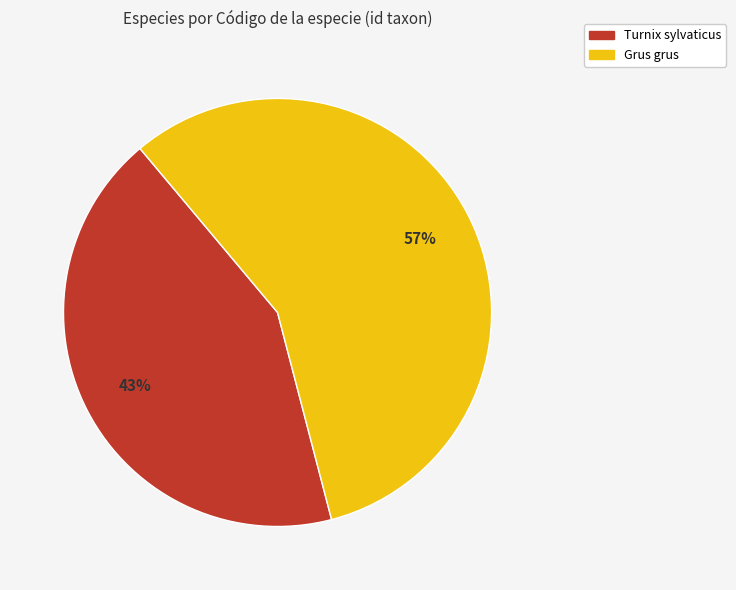

Is there any slice that represents more than half of the pie?

Yes